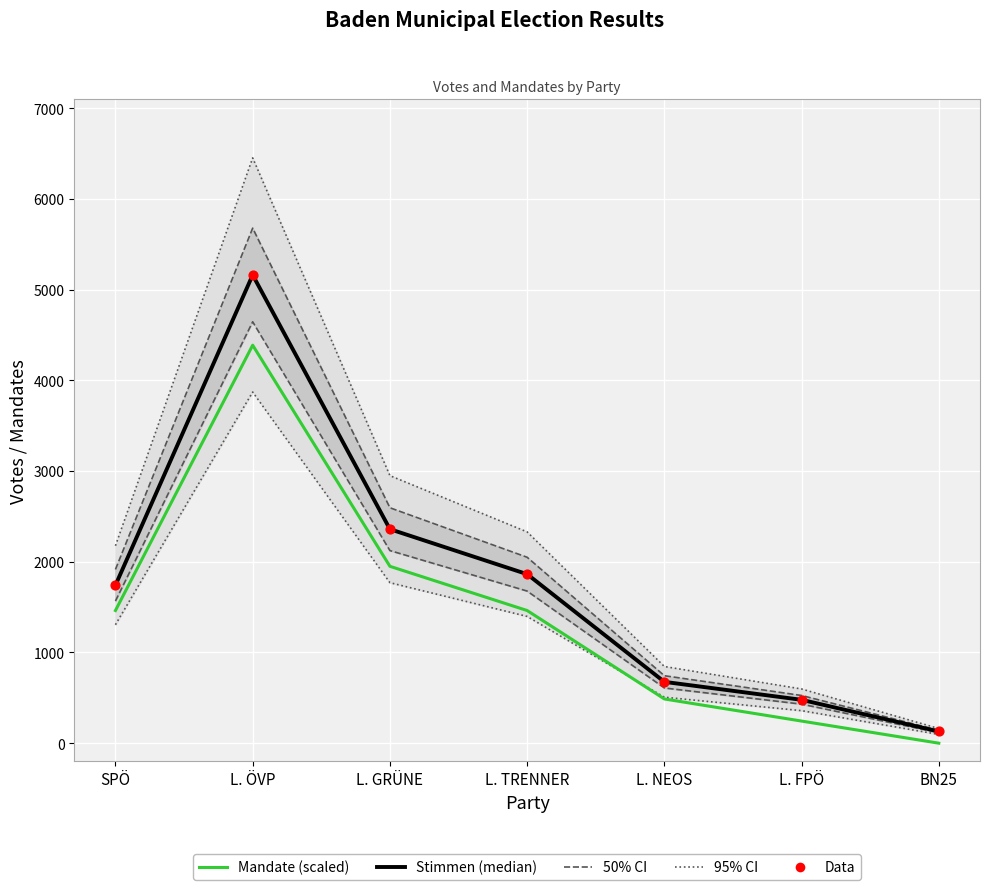

Which series has the largest Y range (max minus min)?

95% CI